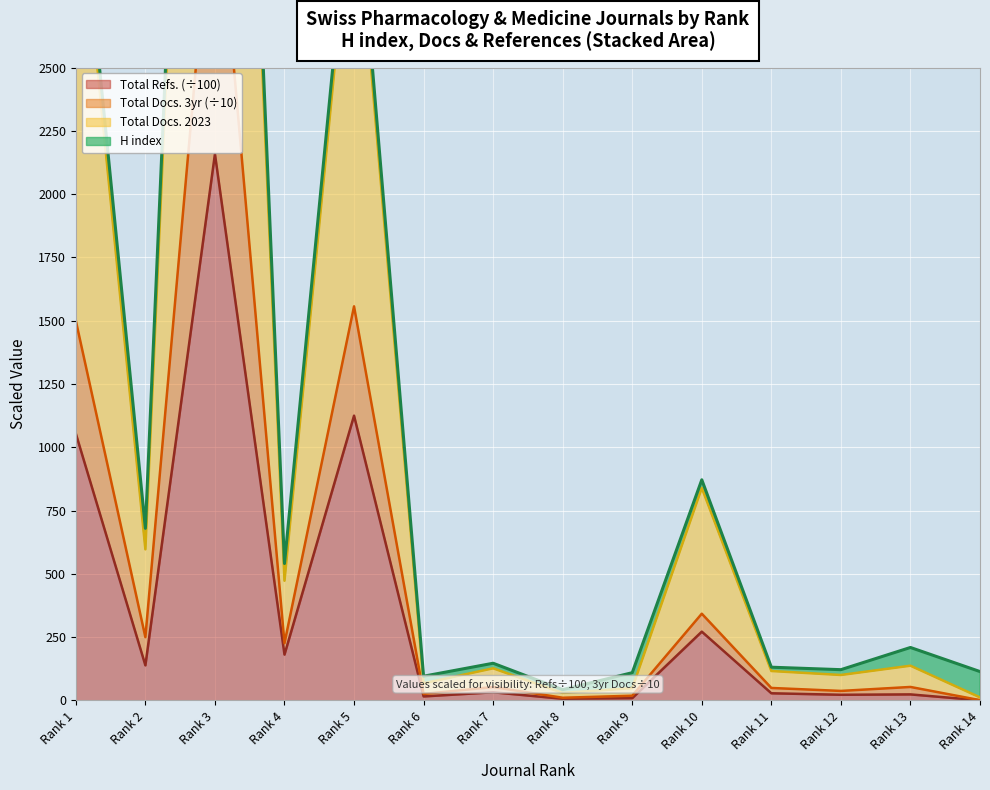

In Total Refs., how many points are higher than both neighbors (excluding endpoints)?

5